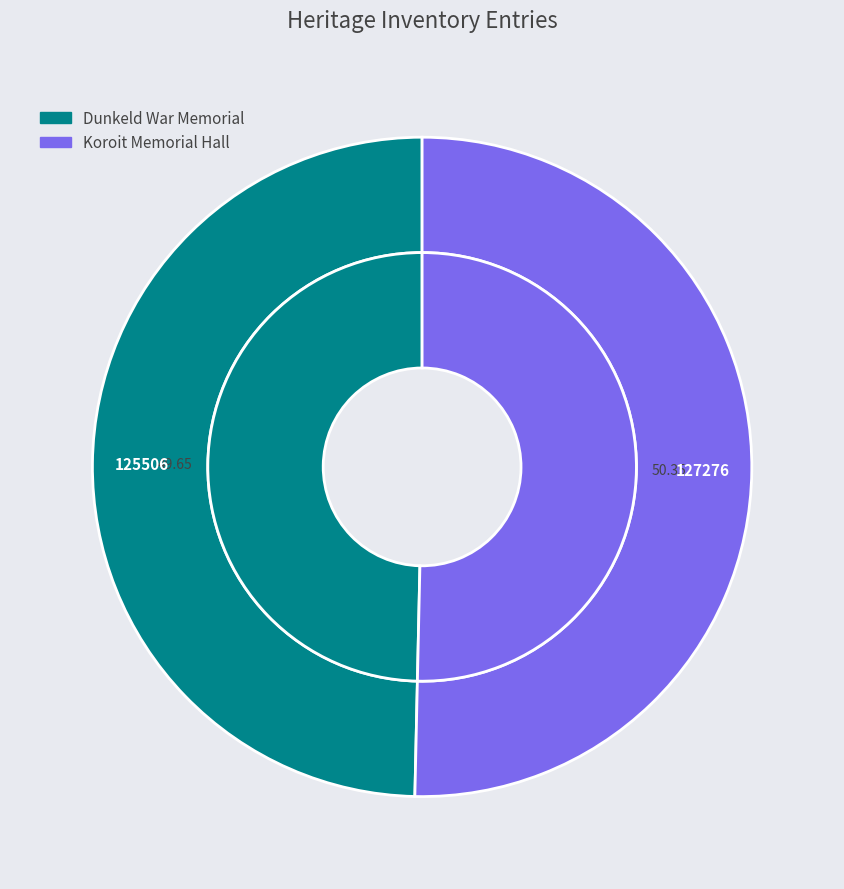

Which category has the biggest portion of the pie?

Koroit Memorial Hall